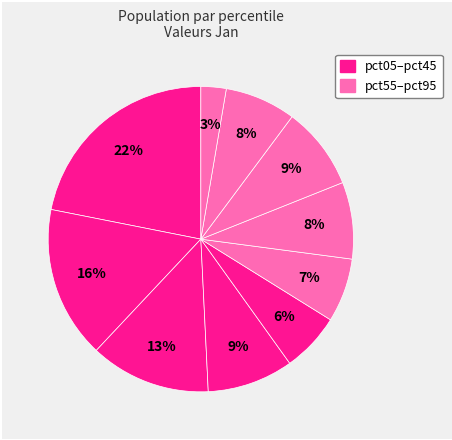

How many segments does this pie chart have?

10